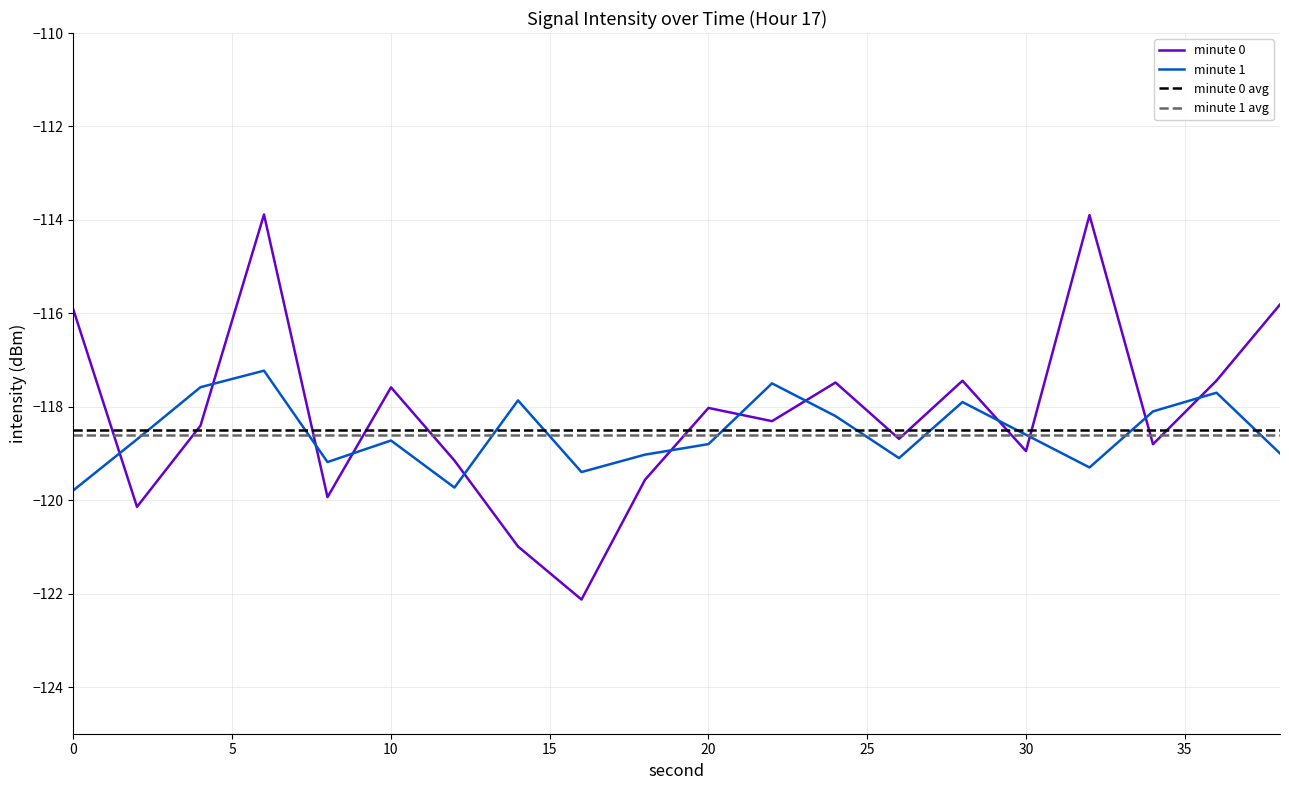

After their last crossing, which series has the higher values: minute 0 avg or minute 0?

minute 0